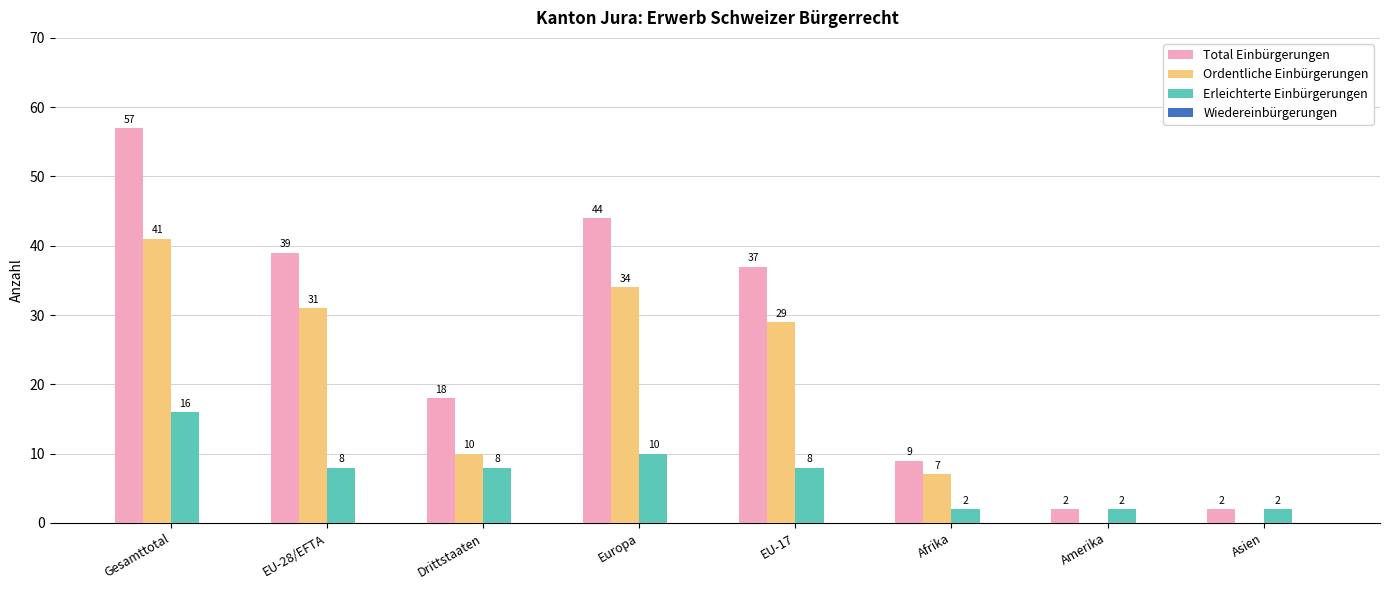

How many distinct data groups are displayed?

3